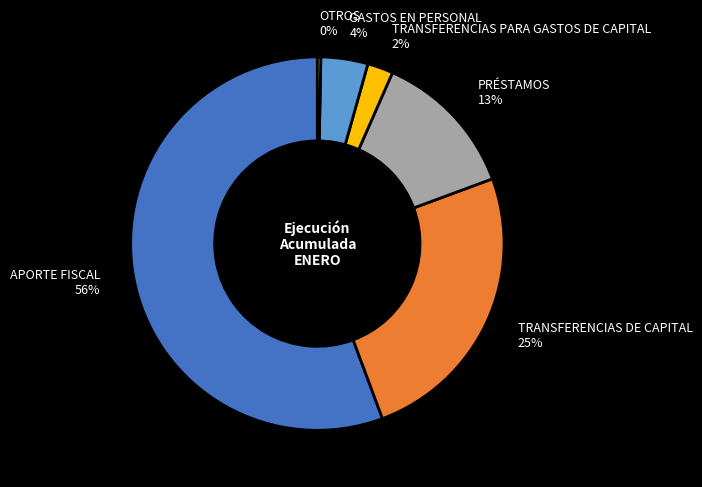

What is the ratio of the value at APORTE FISCAL to the value at TRANSFERENCIAS DE CAPITAL?

2.2